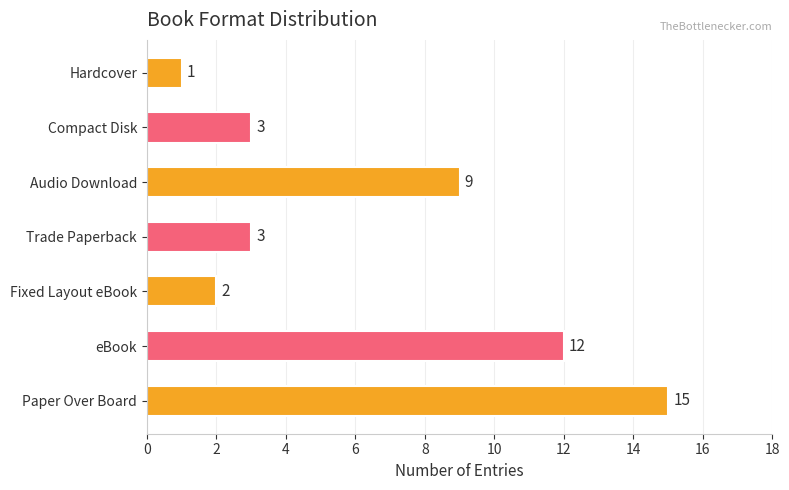

The chart shows a value of 2 at Fixed Layout eBook. True or false?

True